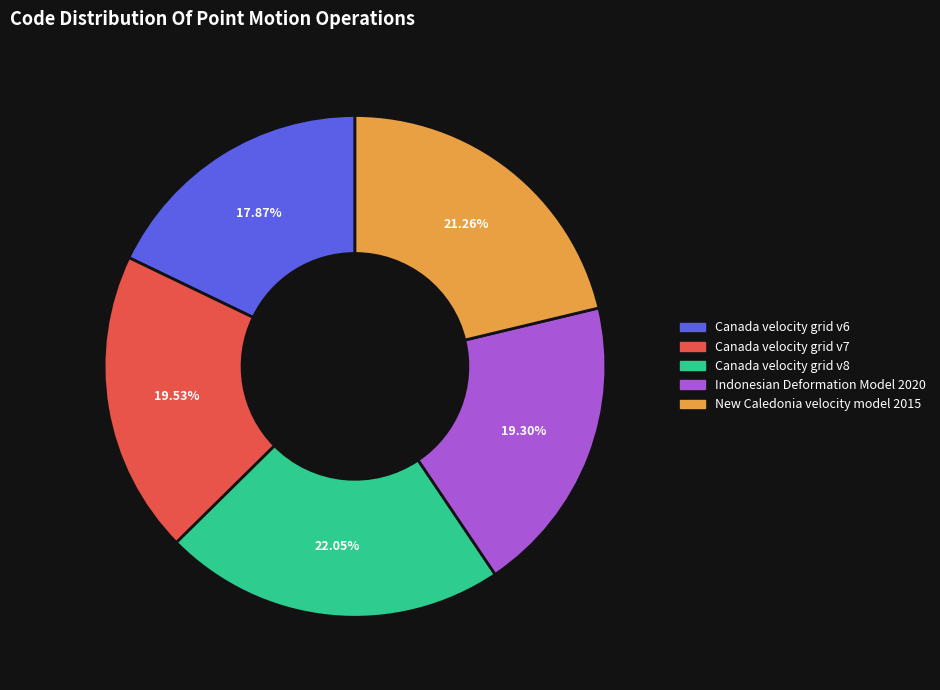

To the nearest percent, what portion does Canada velocity grid v6 represent?

18%